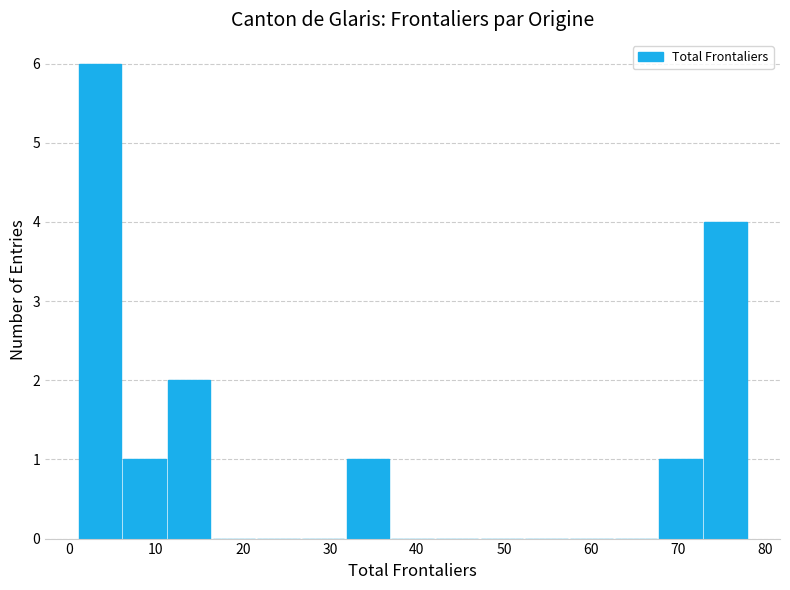

Reading left to right, list every bar in this chart as the range it spans on the x-axis followed by its height. Neither the bar edges nor the heights are printed on the chart, so give them approximately, as read against the axes.

1 to 6: 6
6 to 11: 1
11 to 16: 2
16 to 22: 0
22 to 27: 0
27 to 32: 0
32 to 37: 1
37 to 42: 0
42 to 47: 0
47 to 52: 0
52 to 57: 0
57 to 63: 0
63 to 68: 0
68 to 73: 1
73 to 78: 4